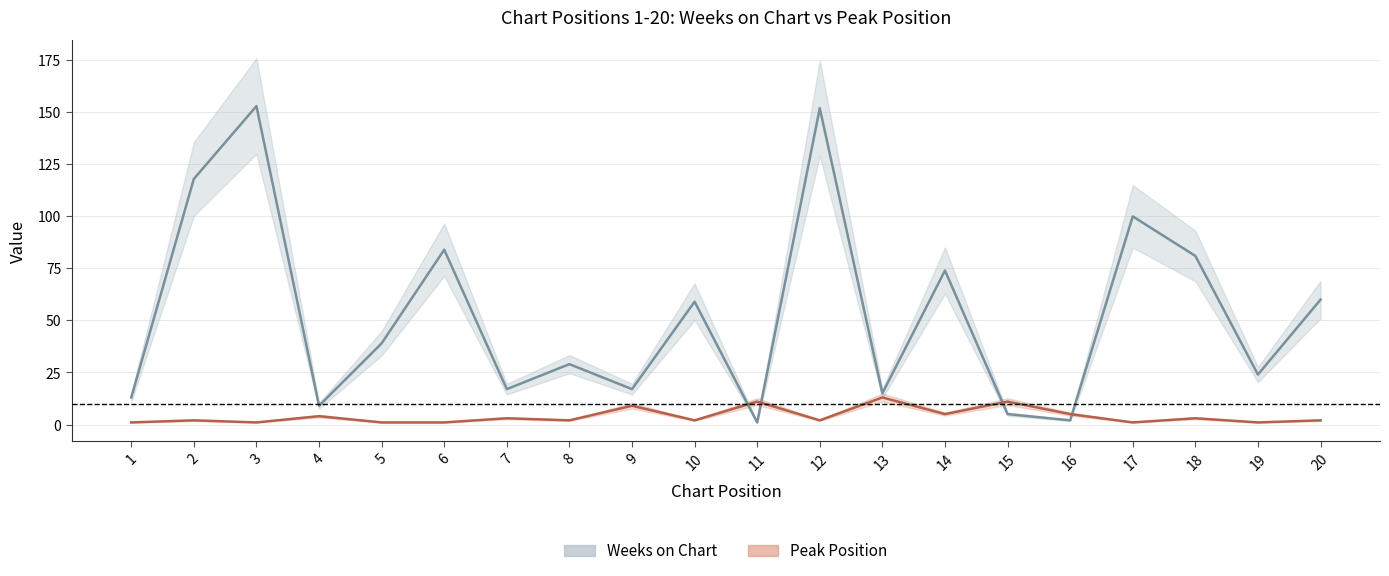

How many data points in Peak Position are less than 2?

6